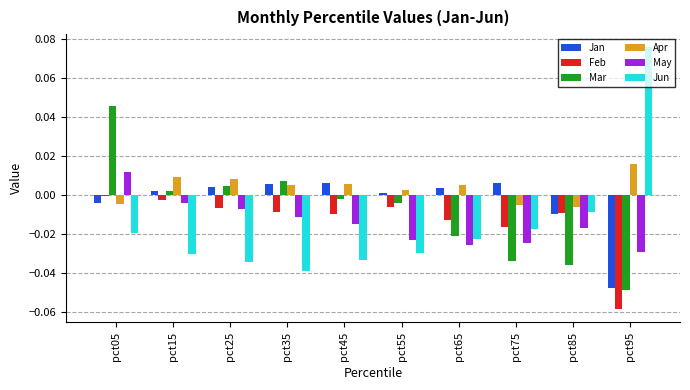

At which label does Jan reach its minimum?

pct95